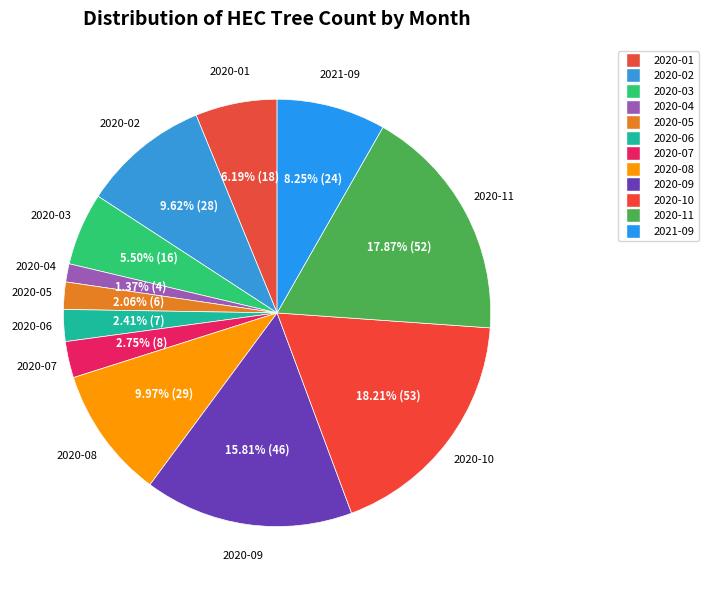

How many segments does this pie chart have?

12